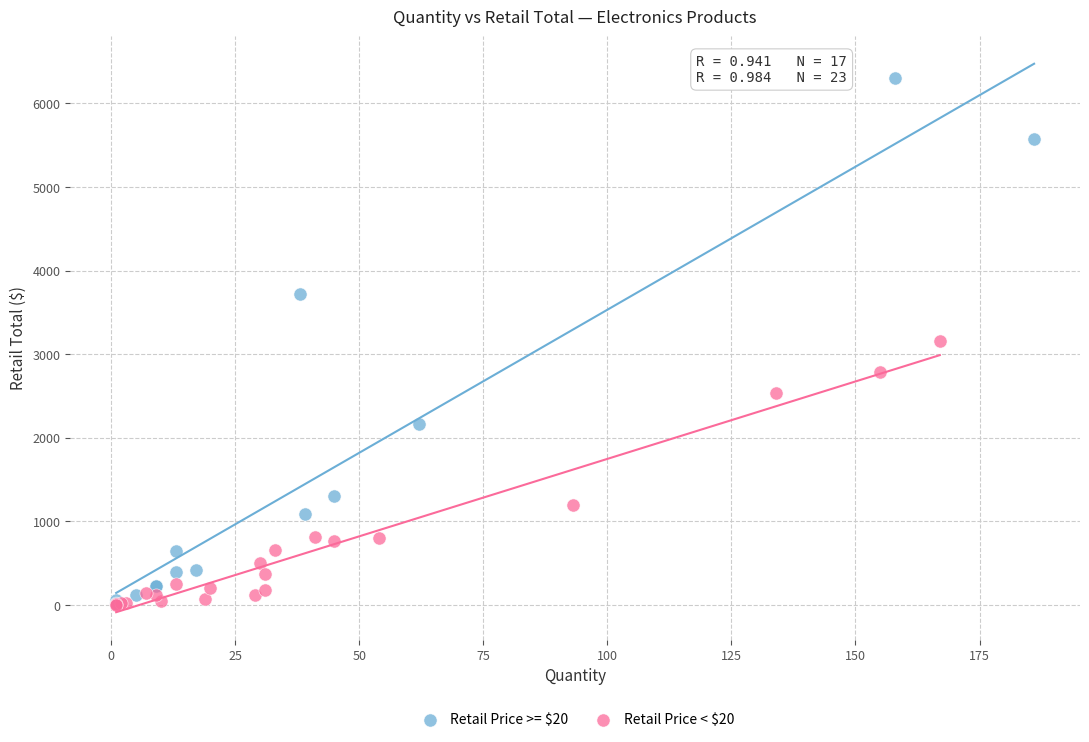

What are all the series names shown in the legend?

Retail Price >= $20, Retail Price < $20